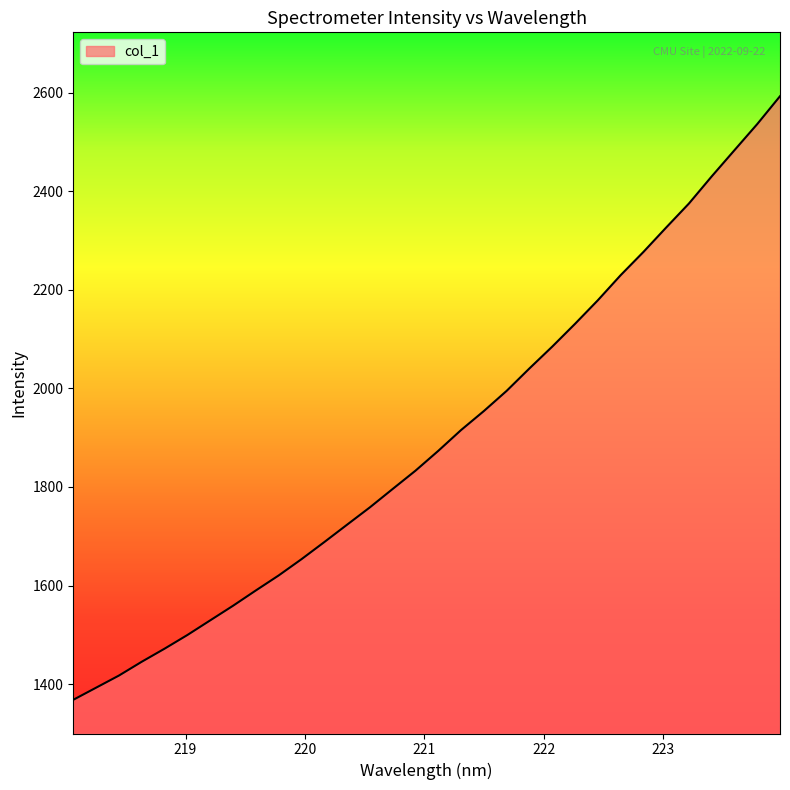

What is the greatest value displayed?

2593.0